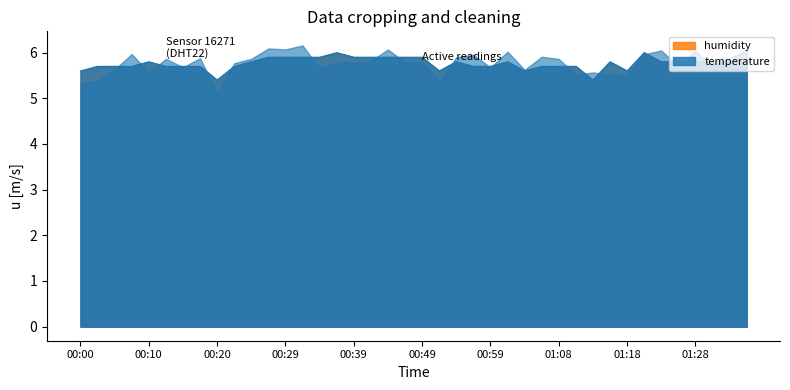

The value at 00:42 is 5.9. True or false?

True